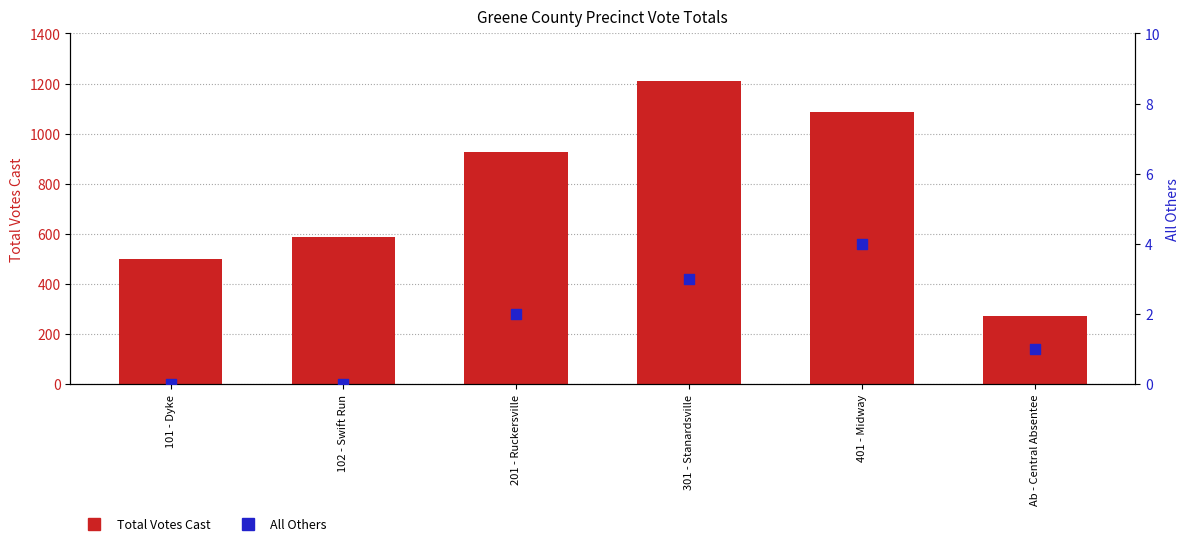

Which series reaches the minimum Y coordinate?

All Others